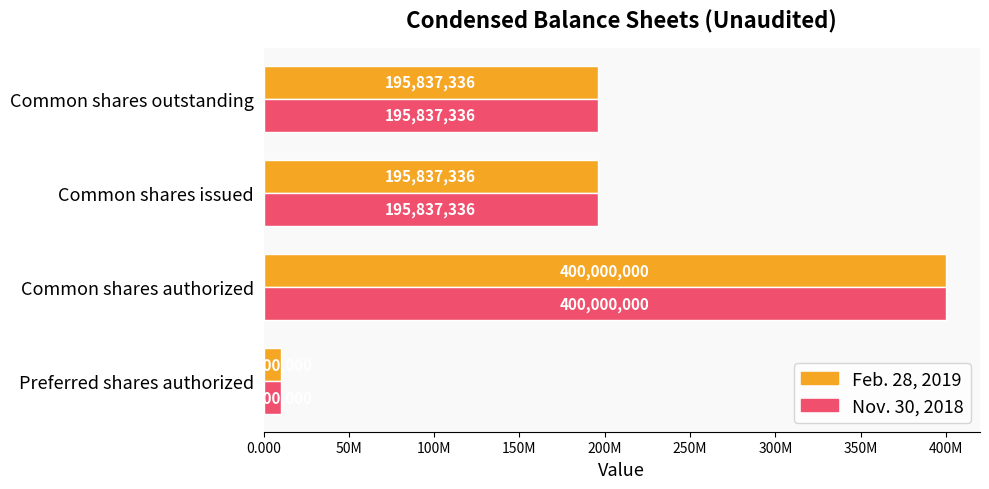

How many Feb. 28, 2019 values are between 195837336 and 400000000?

3